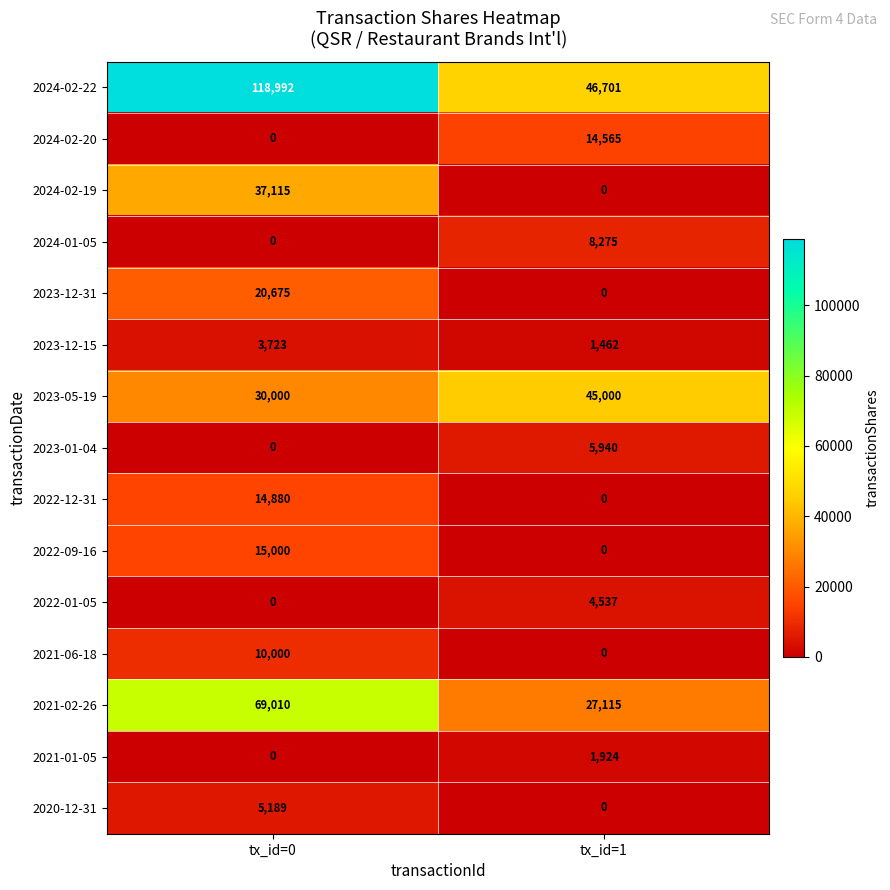

List the series in order of their peak value, highest first.

2024-02-22, 2021-02-26, 2023-05-19, 2024-02-19, 2023-12-31, 2022-09-16, 2022-12-31, 2024-02-20, 2021-06-18, 2024-01-05, 2023-01-04, 2020-12-31, 2022-01-05, 2023-12-15, 2021-01-05